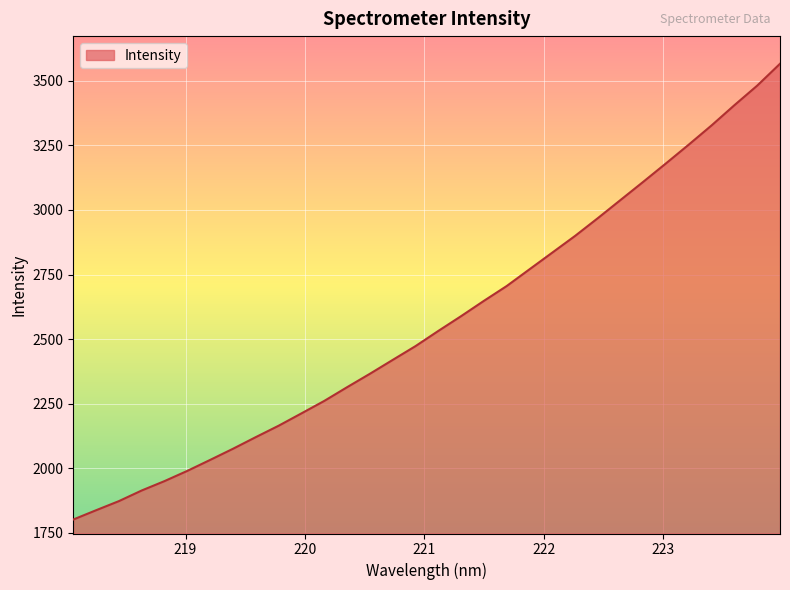

What is the greatest value displayed?

3565.7